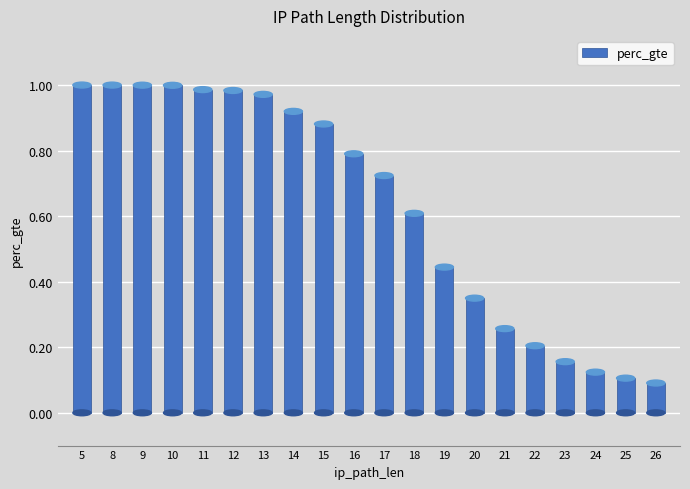

Count the number of data series in this chart.

1